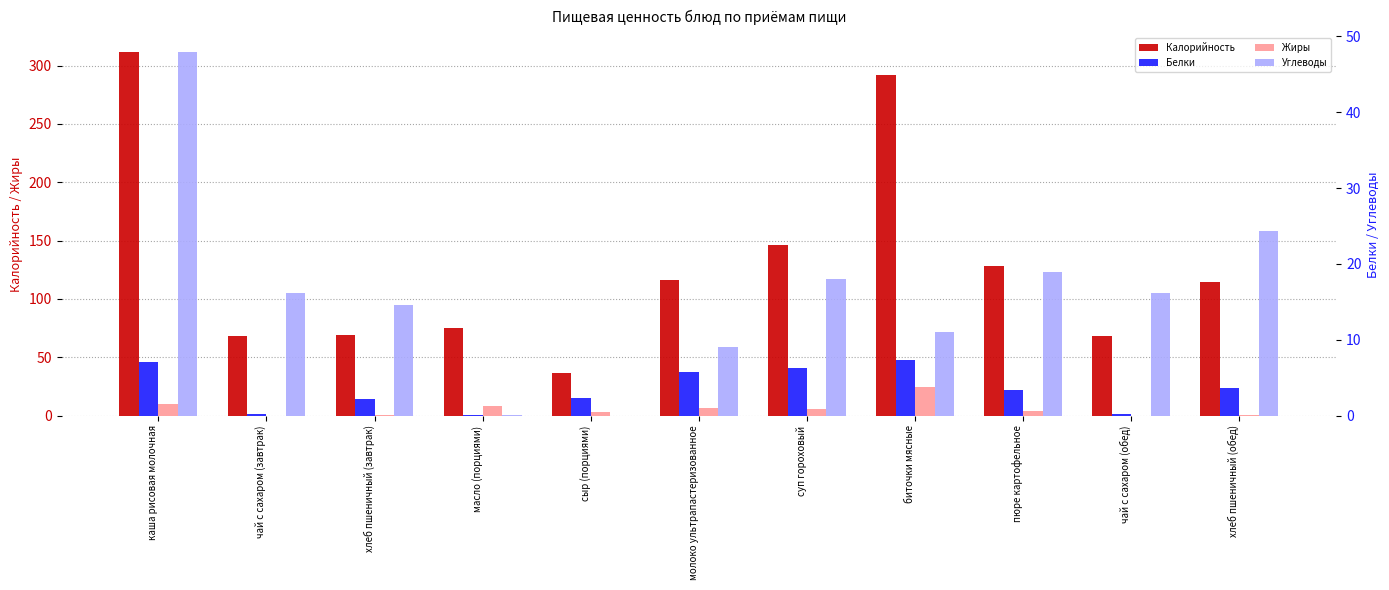

What is the sum of the Жиры values at каша рисовая молочная and чай с сахаром (обед)?

10.1